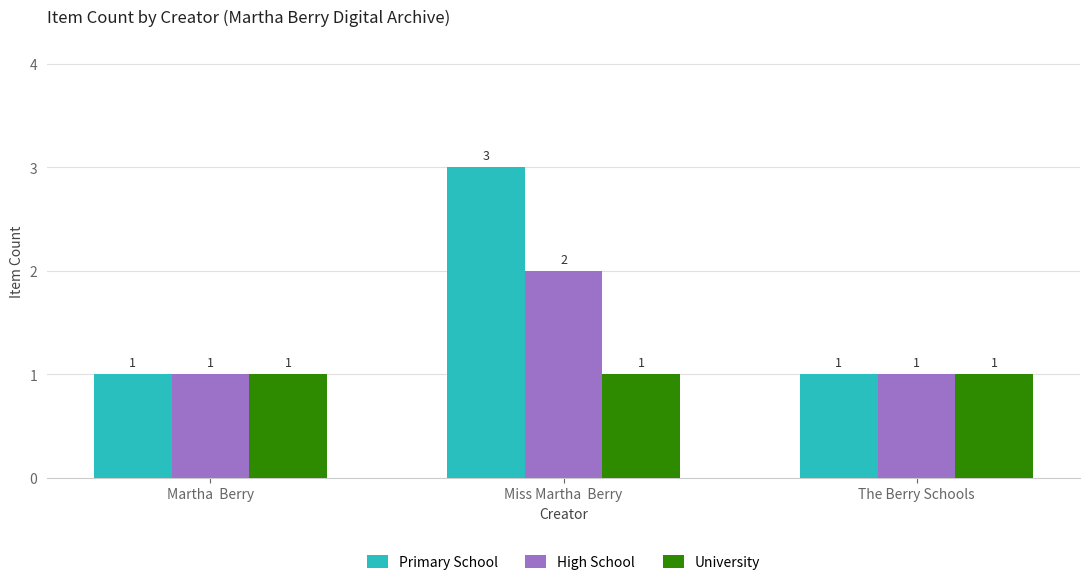

What are all the series names shown in the legend?

Primary School, High School, University